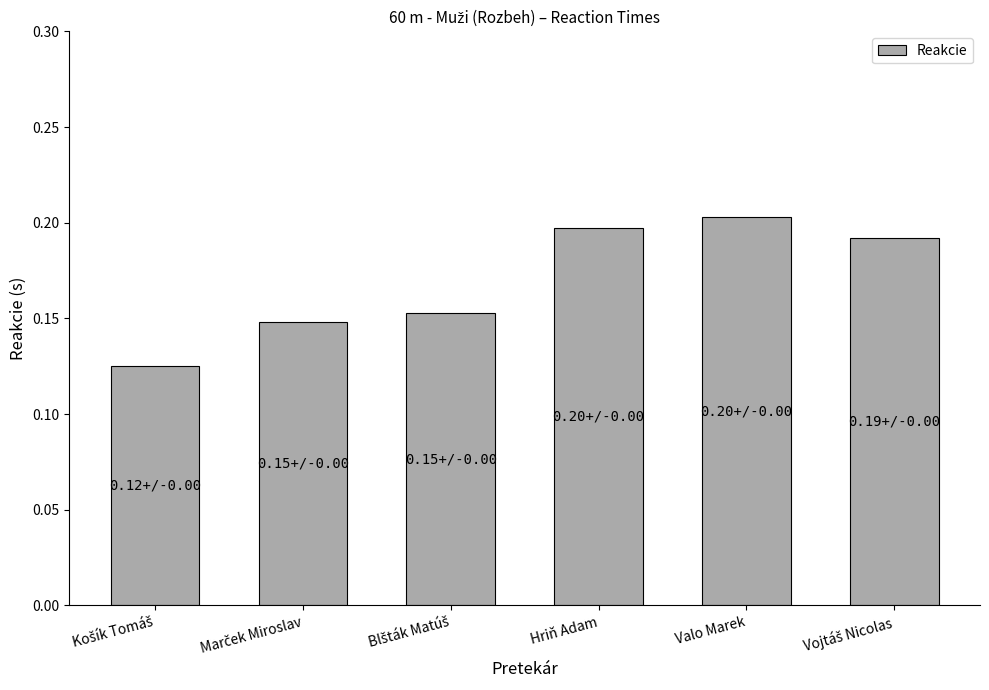

Which label corresponds to the largest value in the chart?

Valo Marek